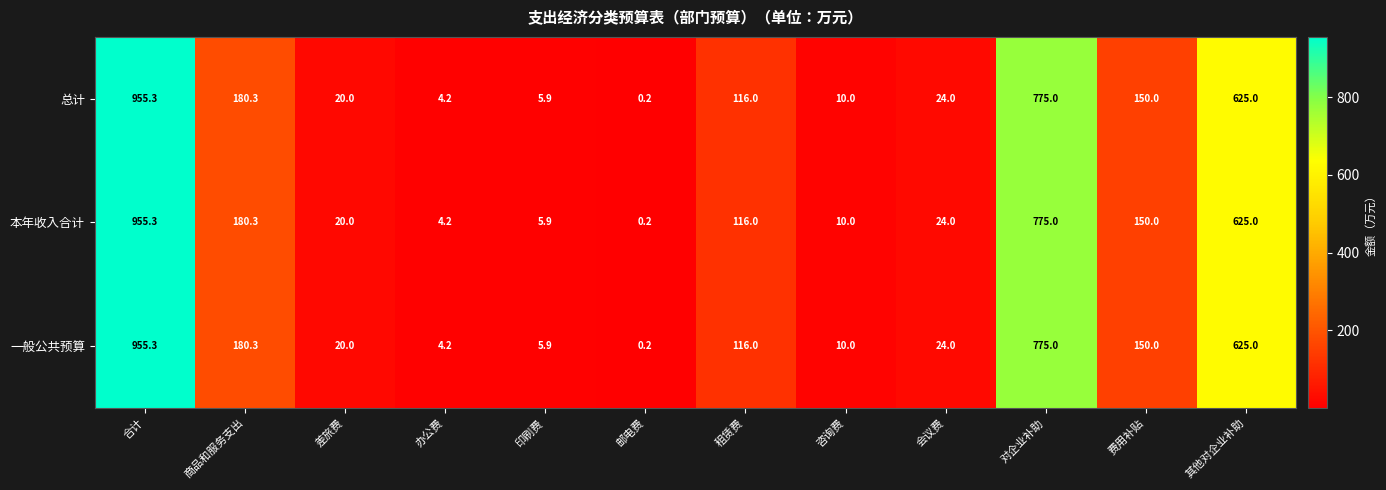

Which category has the highest value across all series?

合计